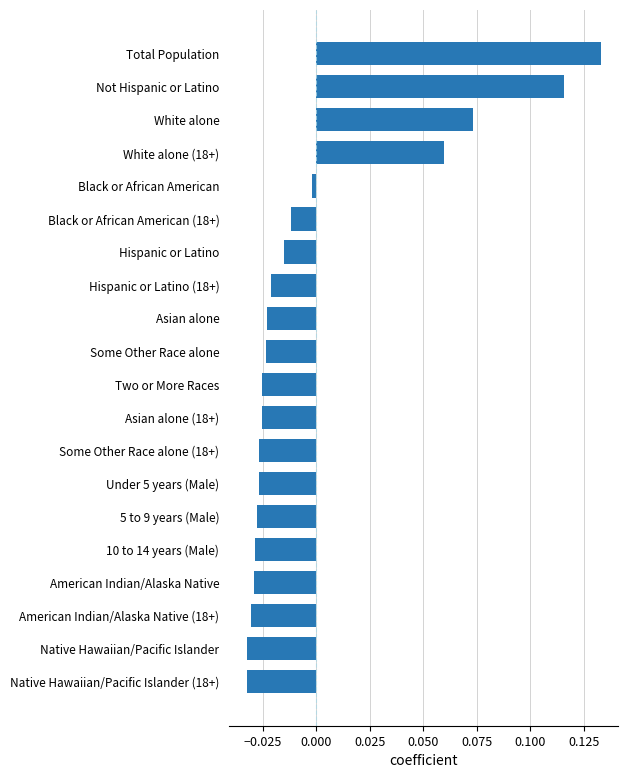

Which label corresponds to the largest value in the chart?

Total Population